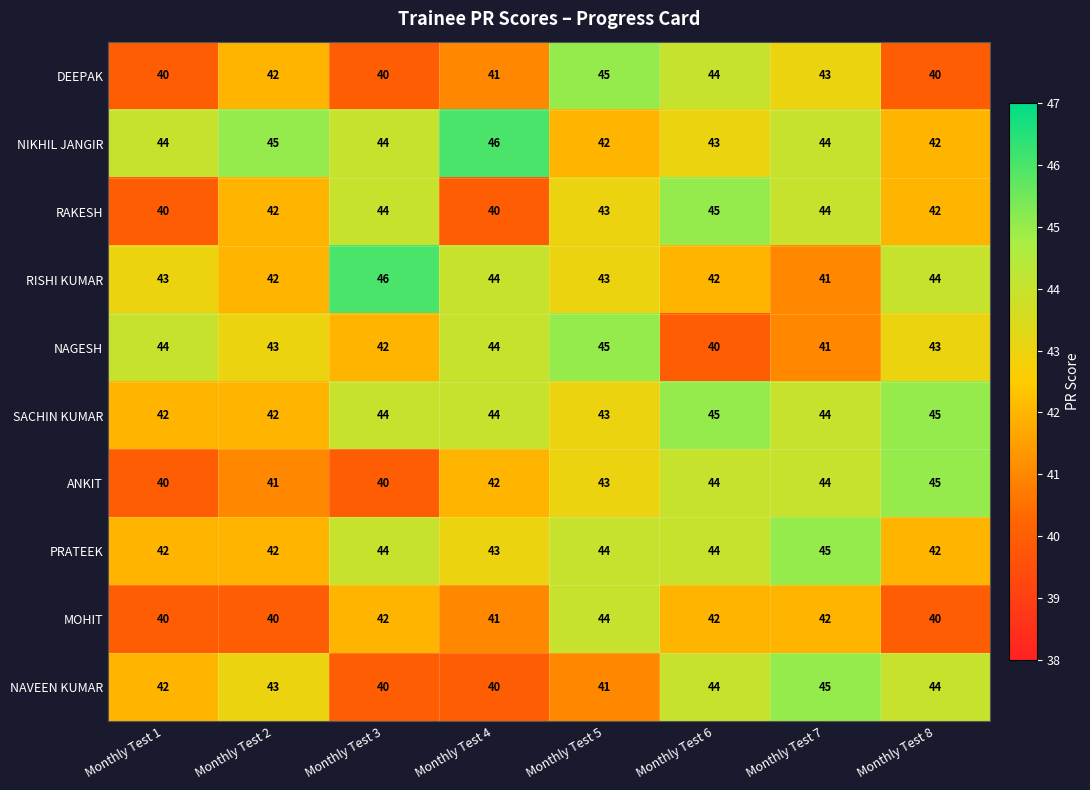

What is the sum of the SACHIN KUMAR values at Monthly Test 5 and Monthly Test 3?

87